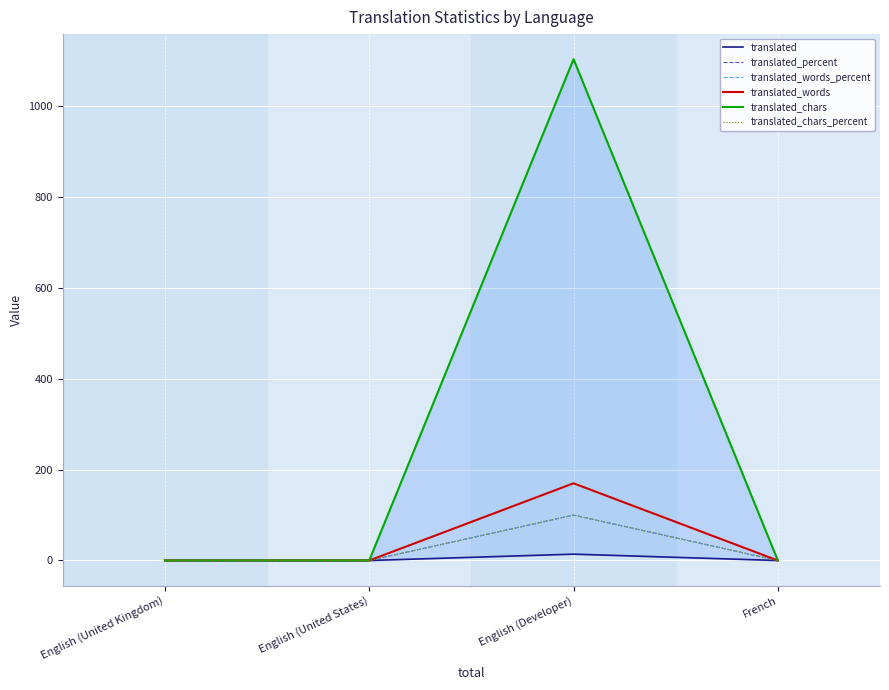

What are all the series names shown in the legend?

translated, translated_percent, translated_words_percent, translated_words, translated_chars, translated_chars_percent